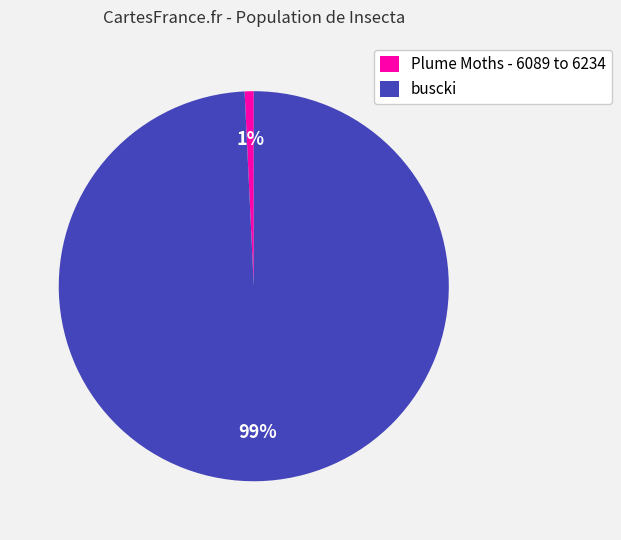

Do buscki and Plume Moths - 6089 to 6234 together represent more than half of the pie?

Yes